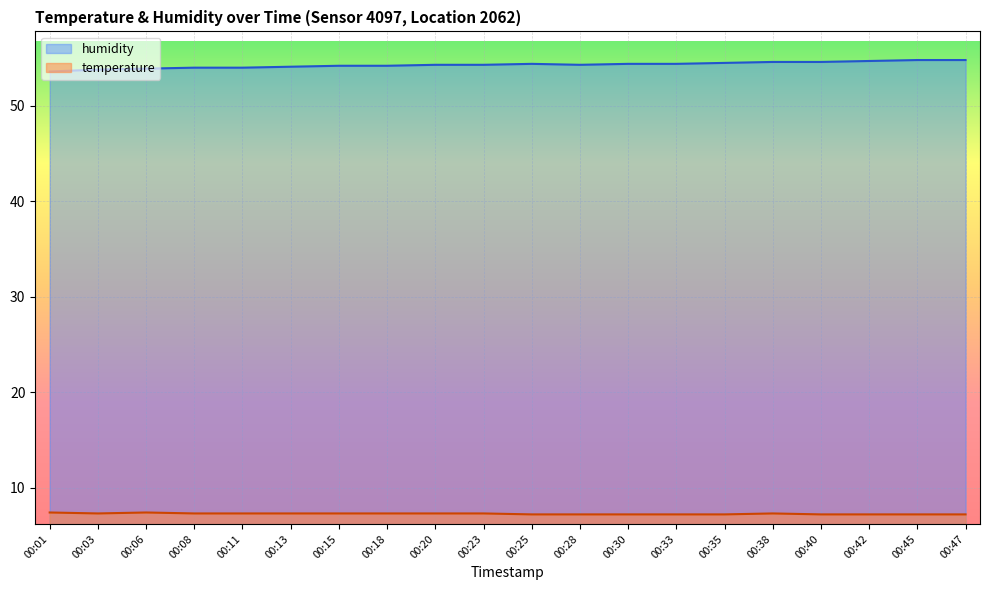

The value of temperature at 00:40 is 11.1. True or false?

False